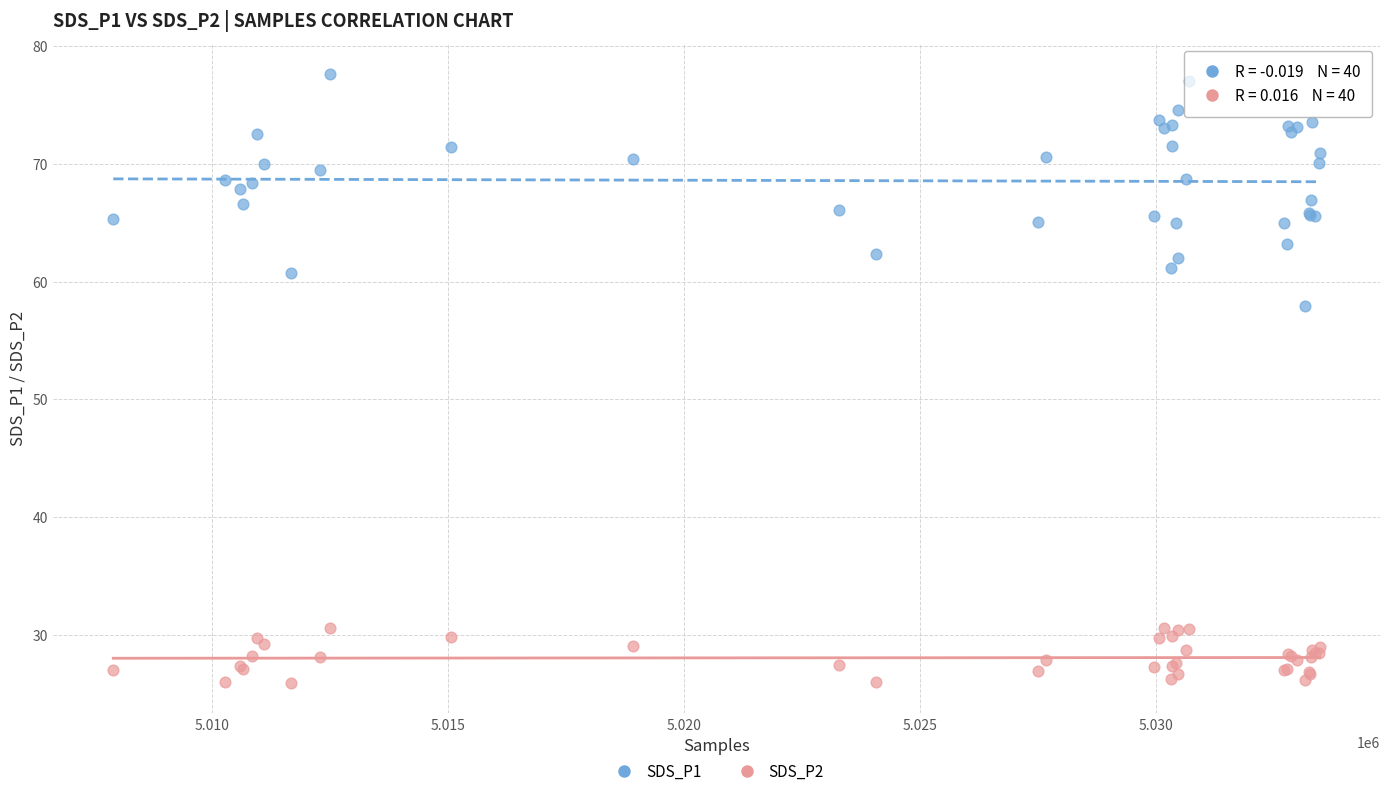

What are all the series names shown in the legend?

SDS_P1, SDS_P2